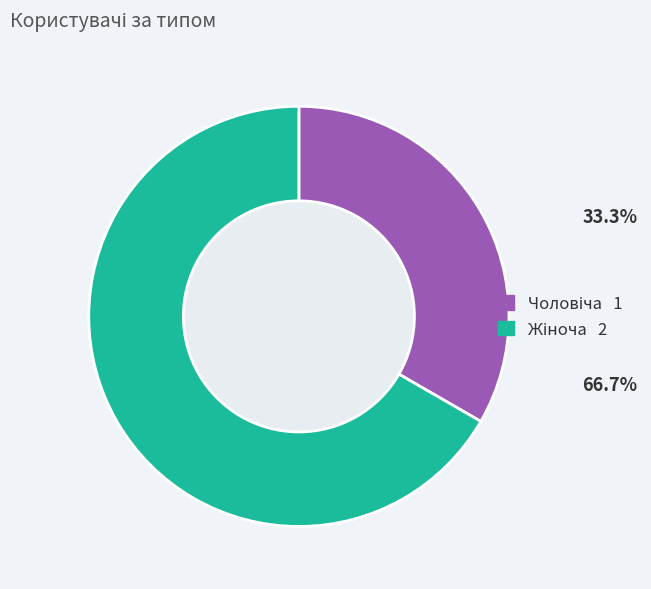

Is there any slice that represents more than half of the pie?

Yes